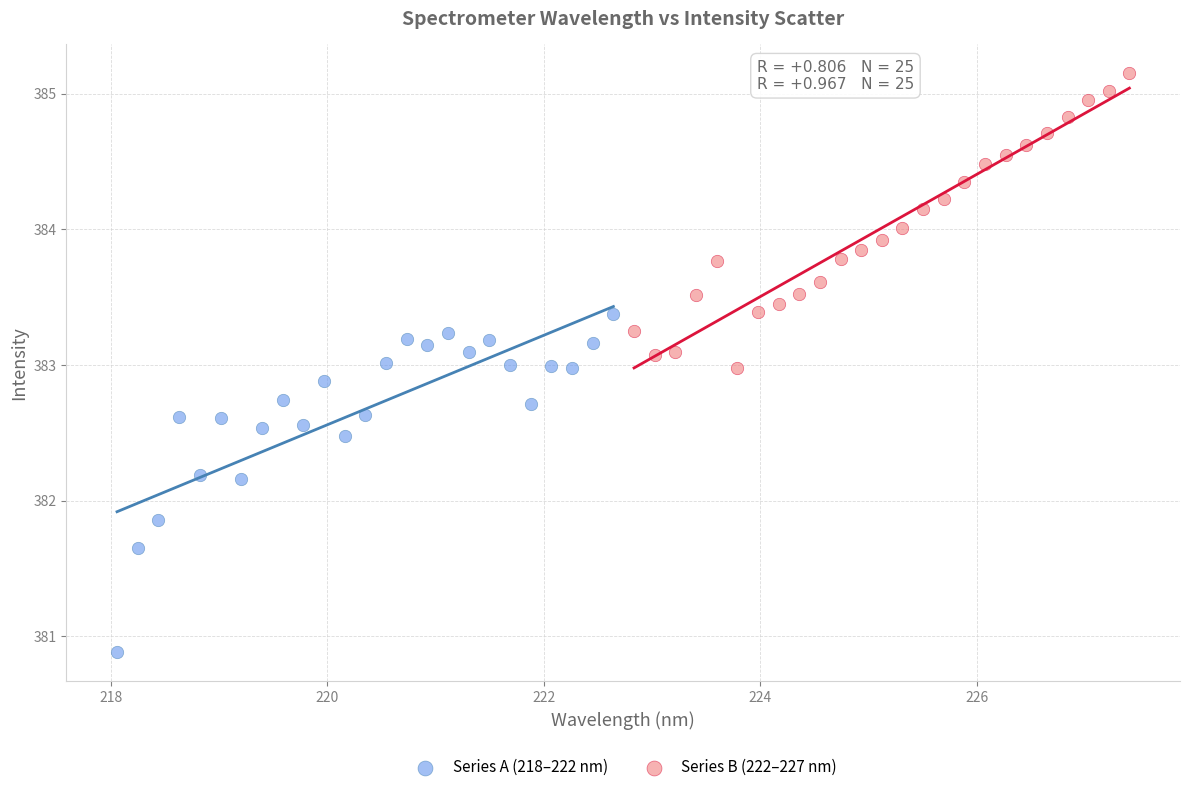

Which series contains the highest Y value?

Series B (222–227 nm)